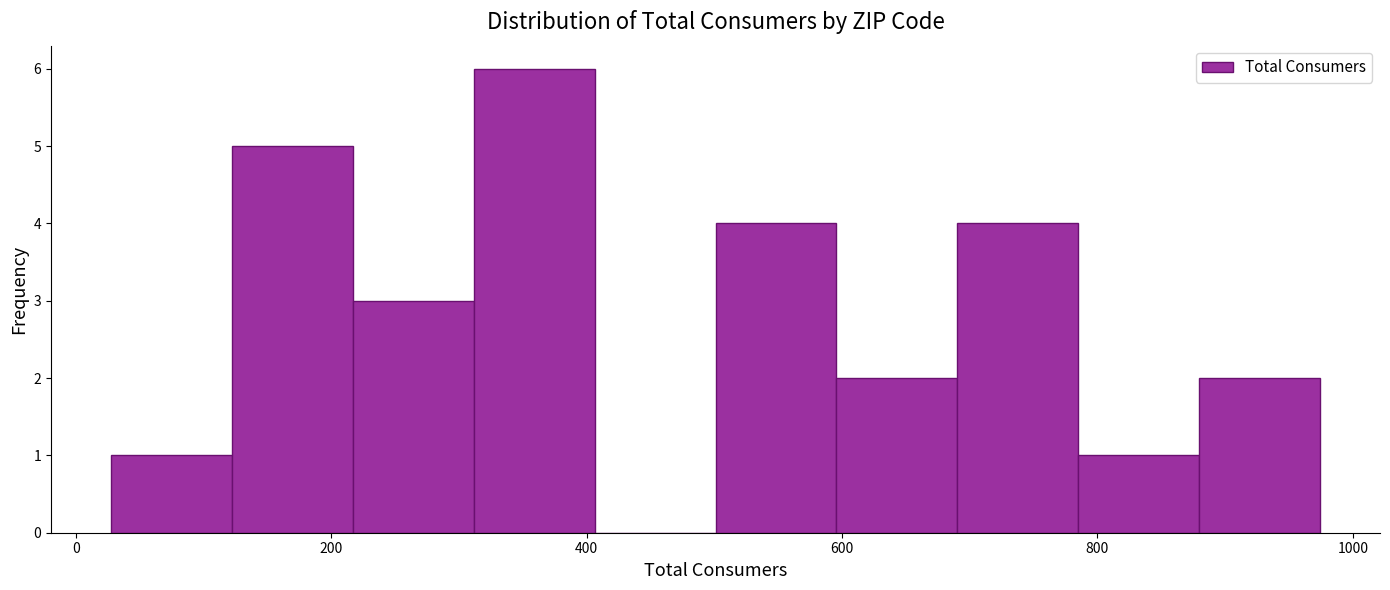

Reading left to right, transcribe this chart: for each bar, give the range it covers on the x-axis and its height. Neither the bar edges nor the heights are printed on the chart, so give them approximately, as read against the axes.

20 to 120: 1
120 to 220: 5
220 to 320: 3
320 to 400: 6
400 to 500: 0
500 to 600: 4
600 to 700: 2
700 to 780: 4
780 to 880: 1
880 to 980: 2